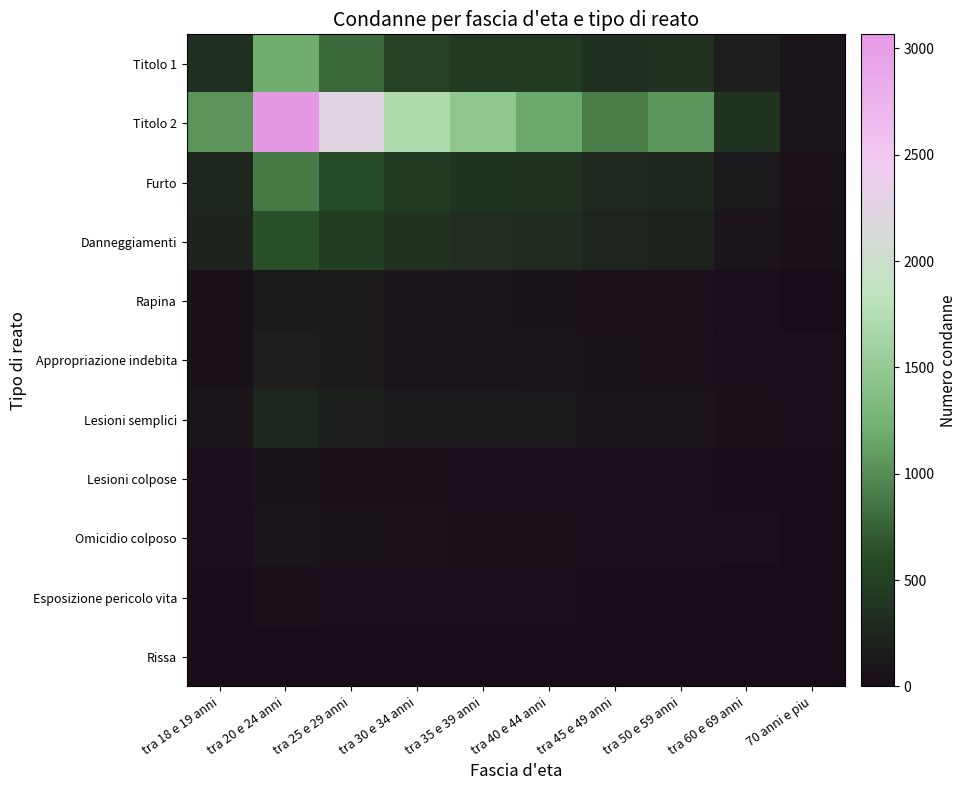

What is the difference between the highest and lowest values at tra 40 e 44 anni?

1161